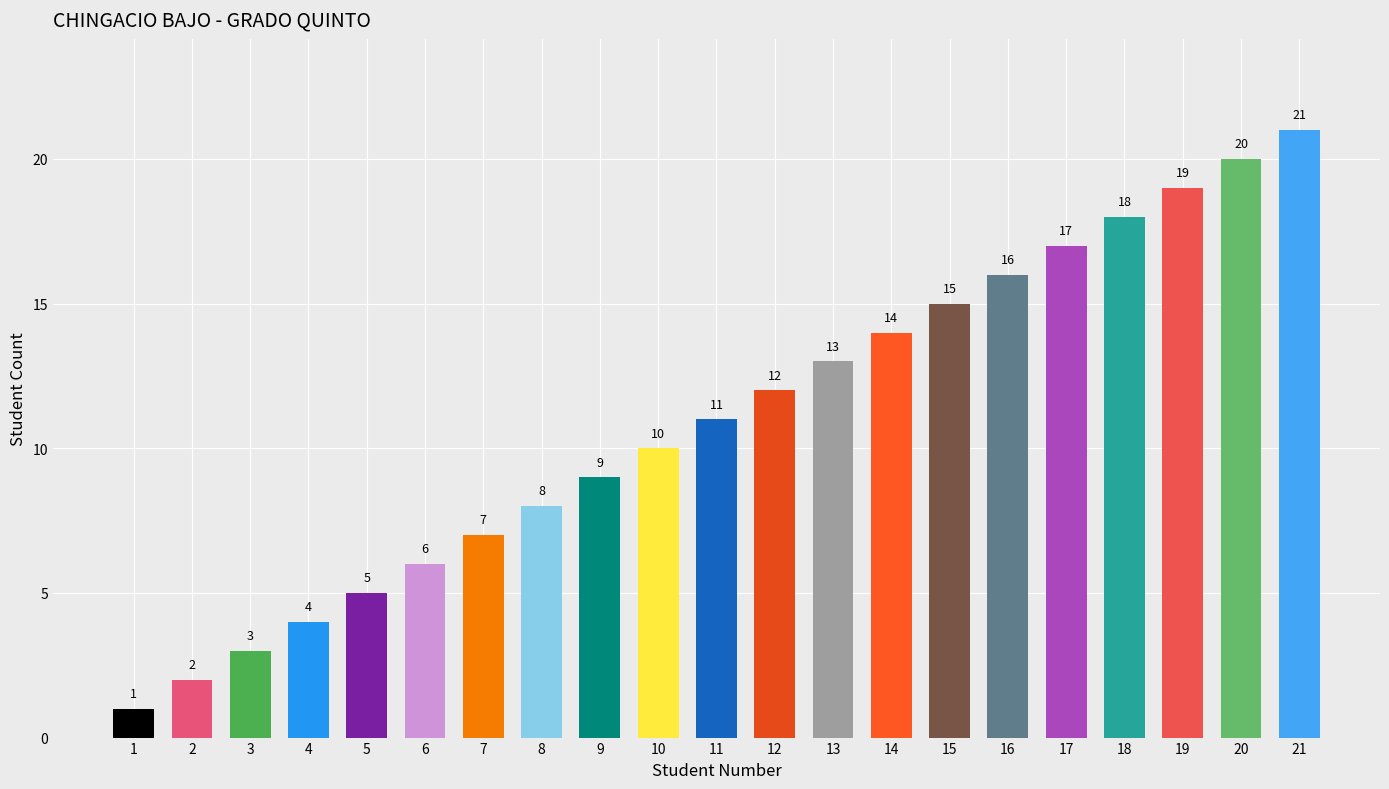

Count the number of categories in the chart.

21